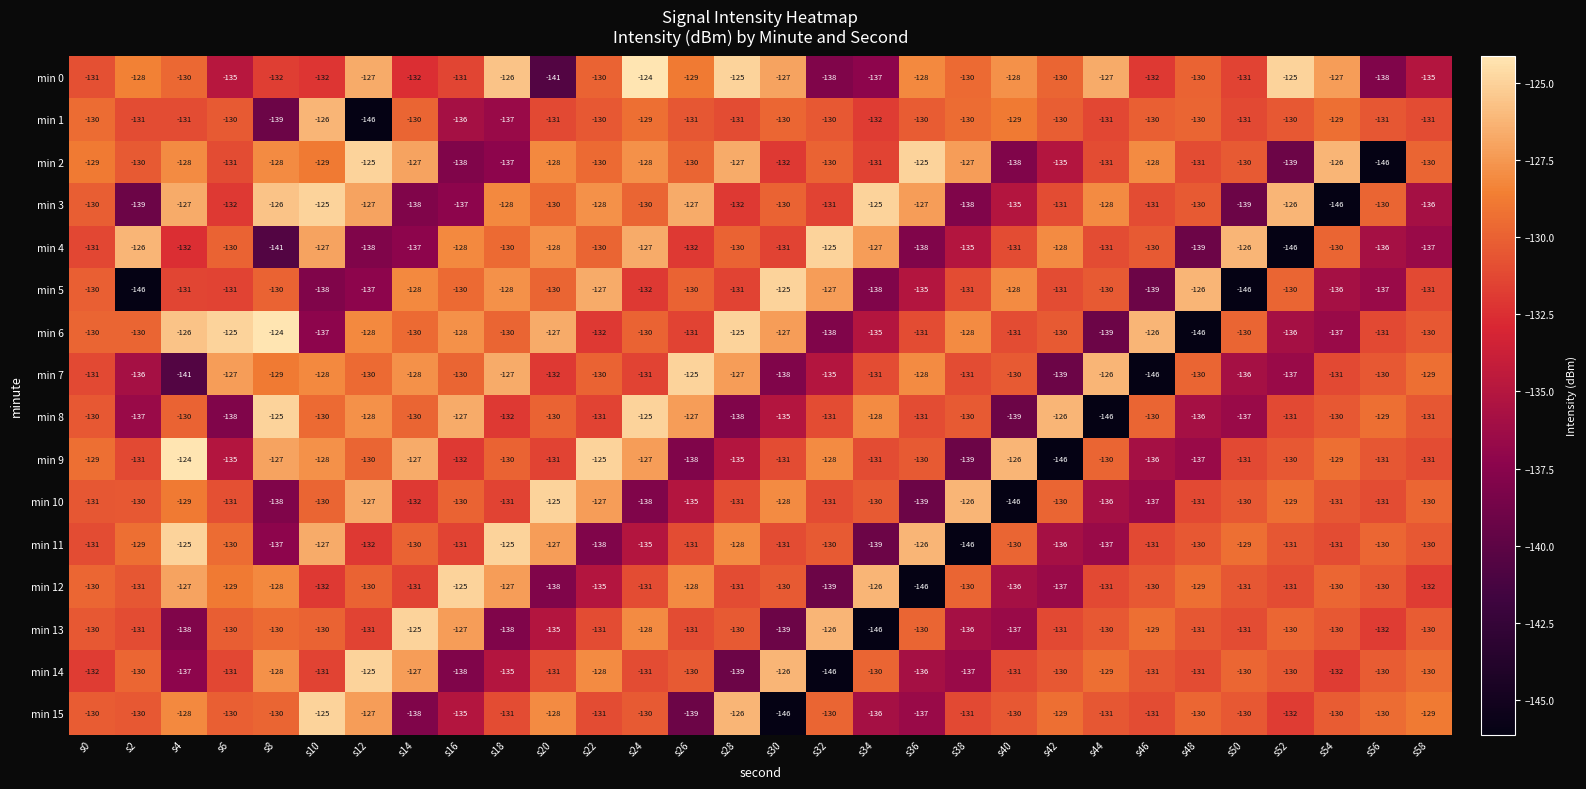

What is the difference between the maximum and second lowest values in the min 5 series?

21